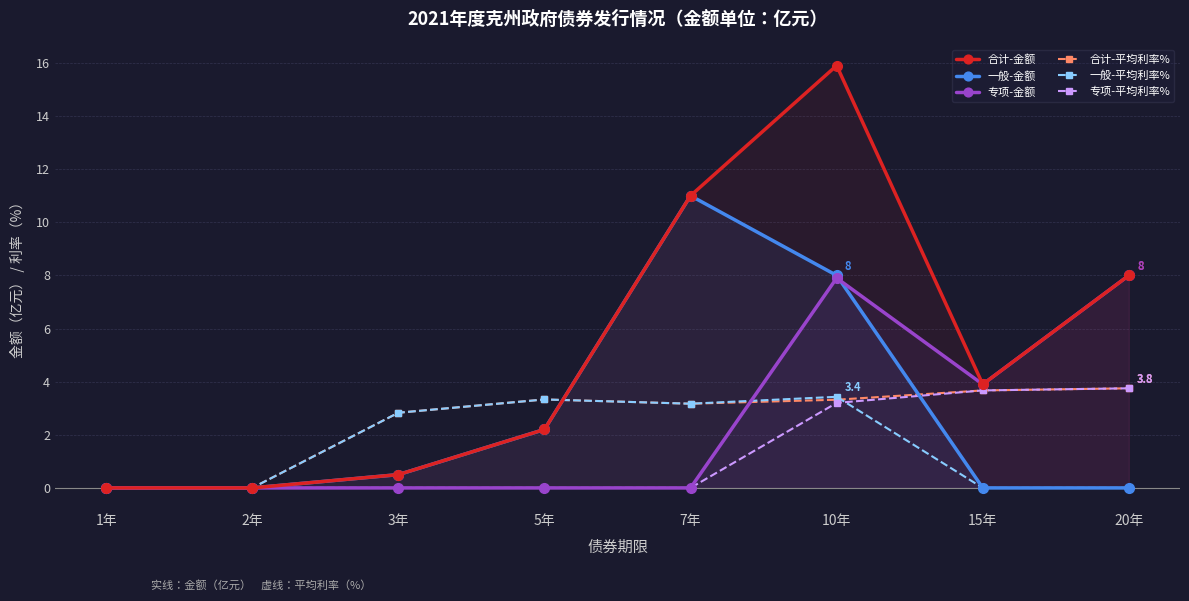

How many data points in 合计-平均利率% are less than 3?

3